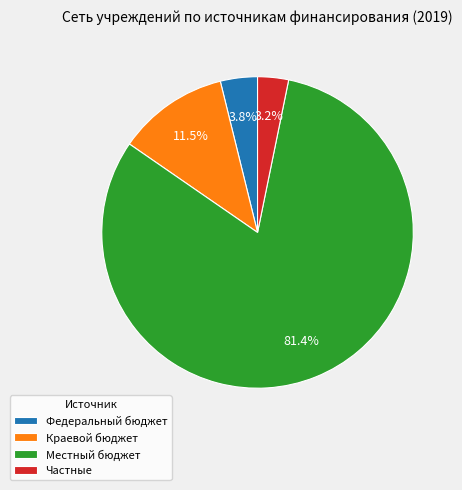

Between Краевой бюджет and Федеральный бюджет, which is larger?

Краевой бюджет